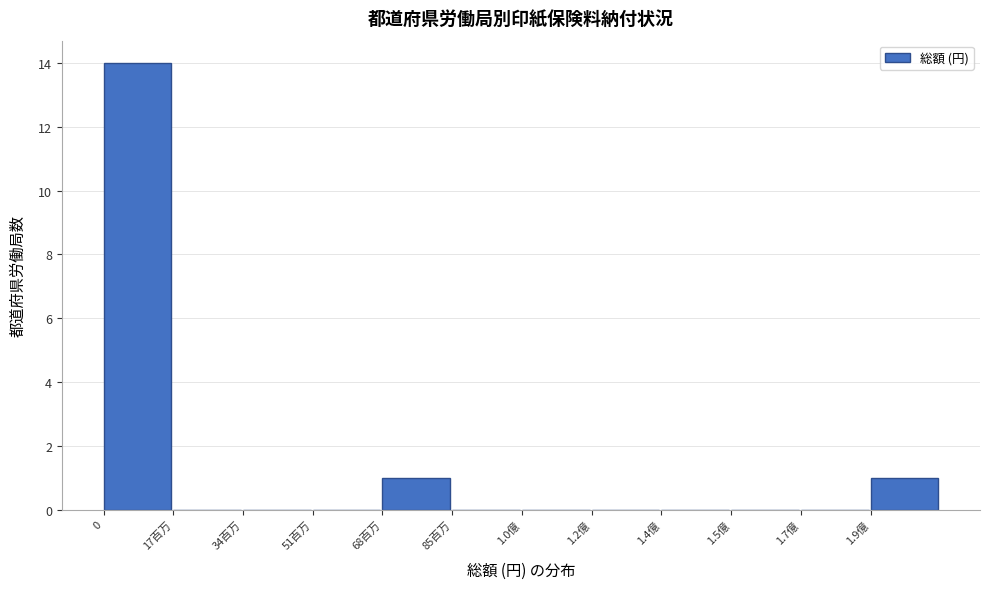

Reading right to left, transcribe all the data shown in this chart.

1.9億=1	1.7億=0	1.5億=0	1.4億=0	1.2億=0	1.0億=0	85百万=0	68百万=1	51百万=0	34百万=0	17百万=0	0=14